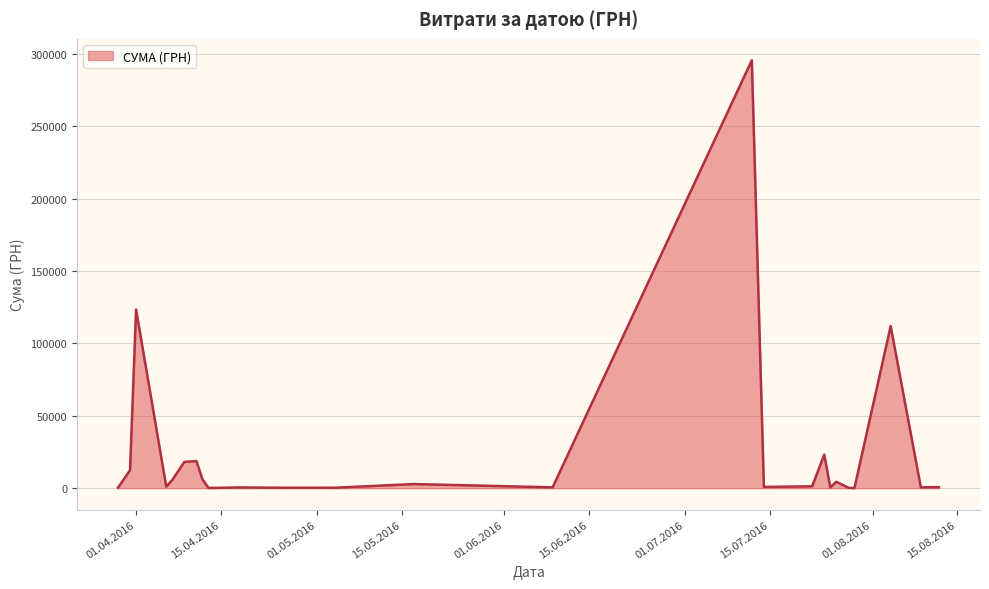

What is the difference between the maximum and minimum values?

295540.8